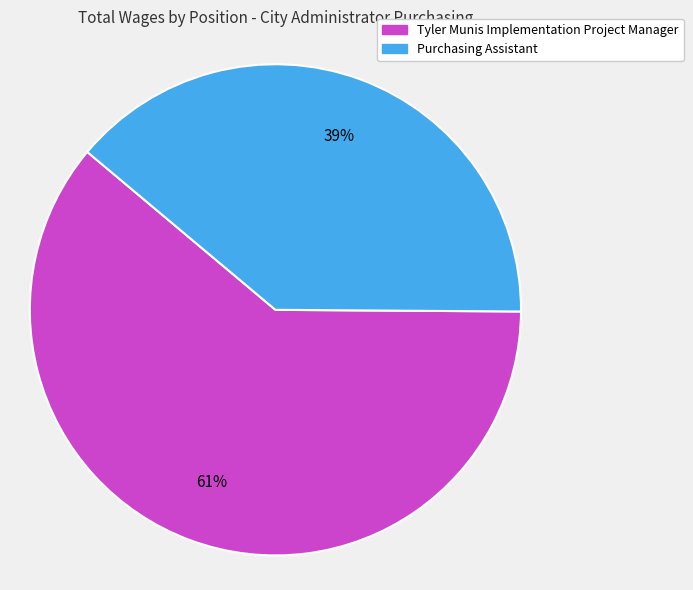

Is there a majority slice in this chart?

Yes